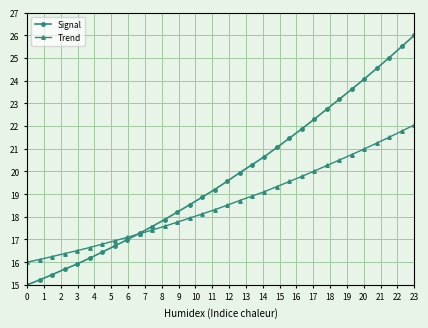

What is the sum of all Trend values?

596.1